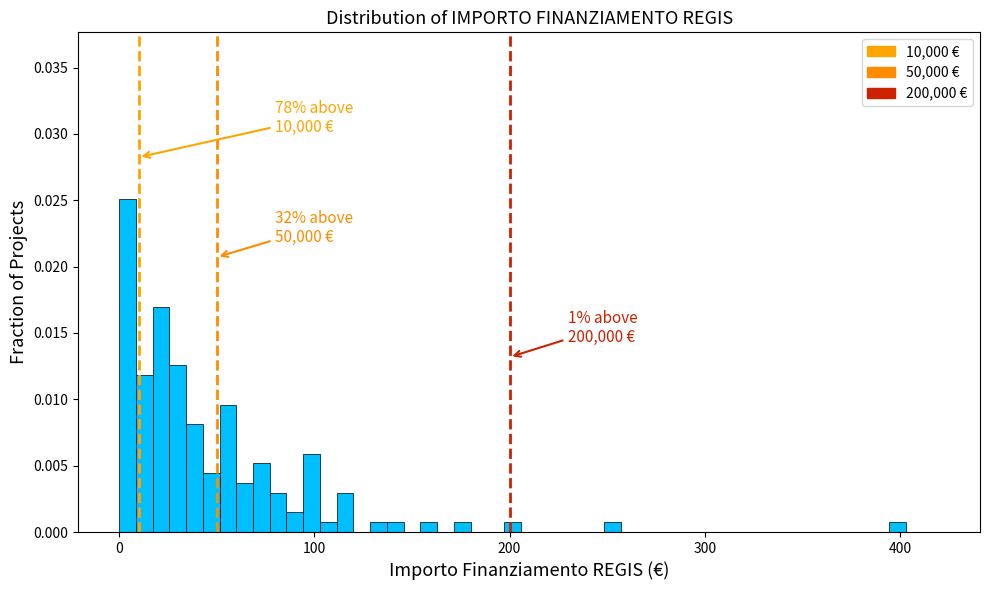

Around what value on the x-axis is the tallest bar? Give the approximate position of its centre, as read against the axis.

0